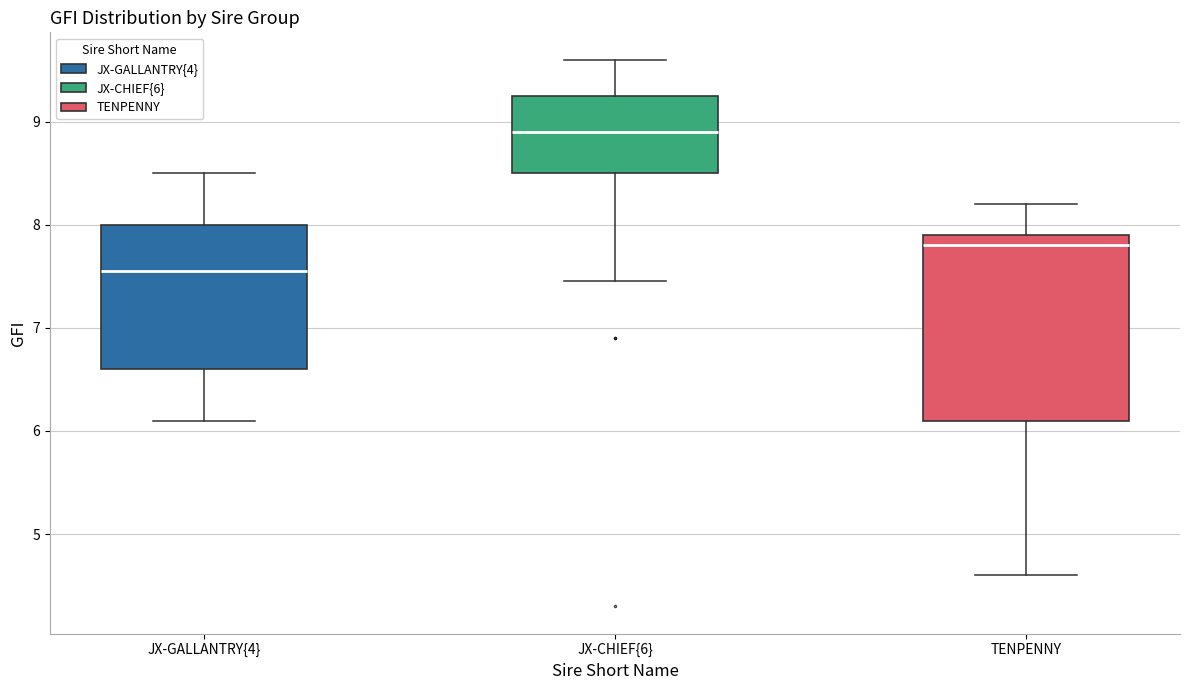

Comparing the boxes themselves (not the whiskers), which one is the tallest?

TENPENNY